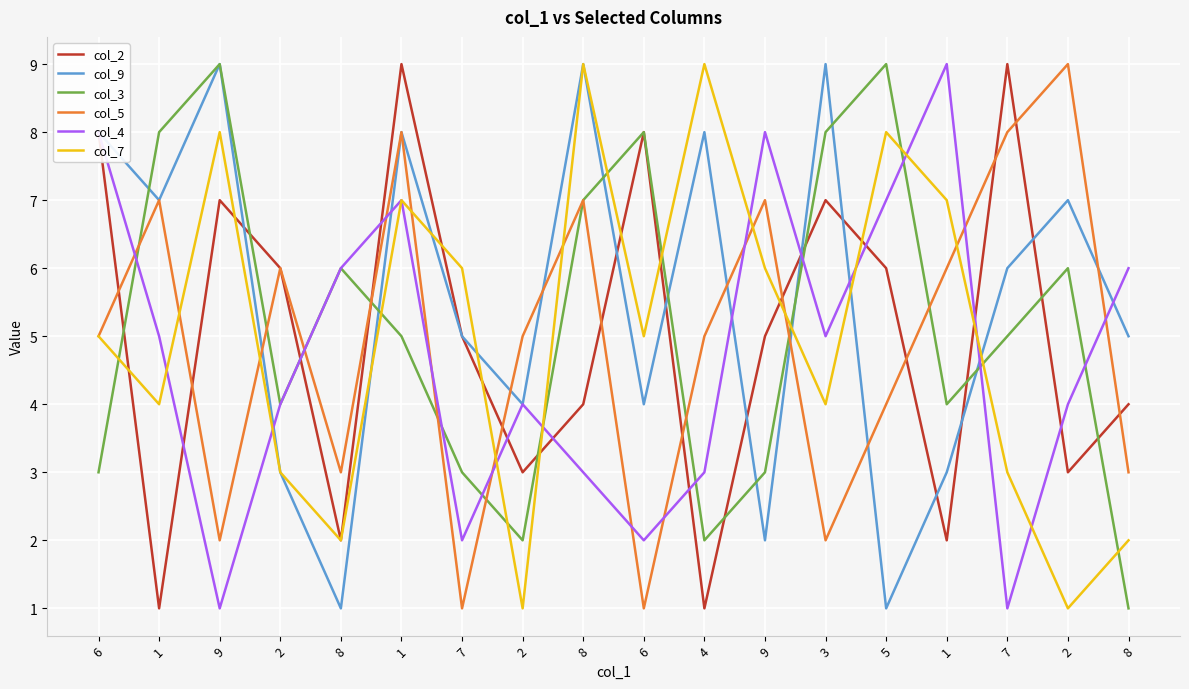

At 5, list the series in order from smallest to largest.

col_9, col_5, col_2, col_4, col_7, col_3